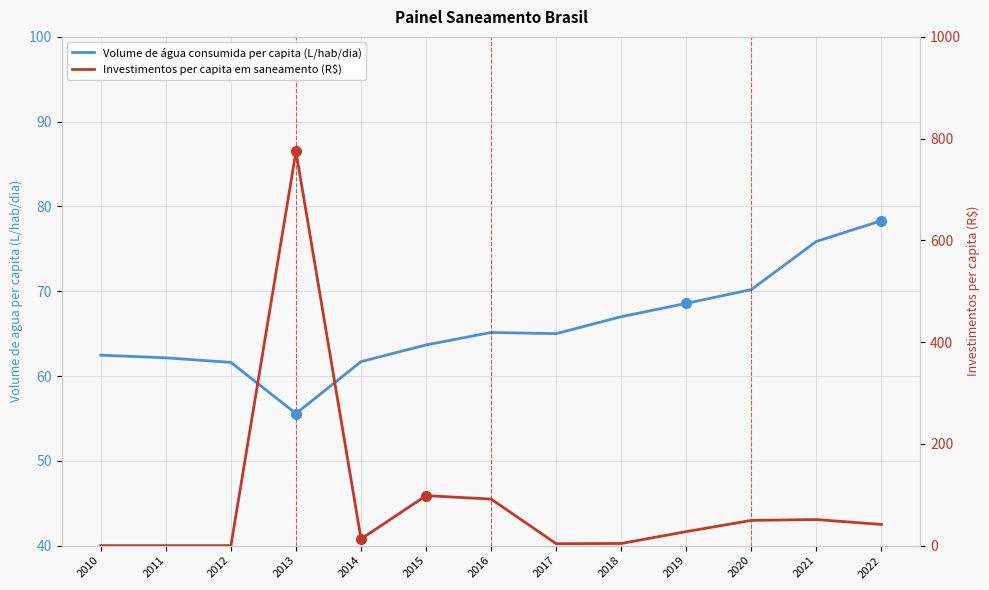

Which series changed the most between 2012 and 2015?

Investimentos per capita em saneamento (R$)